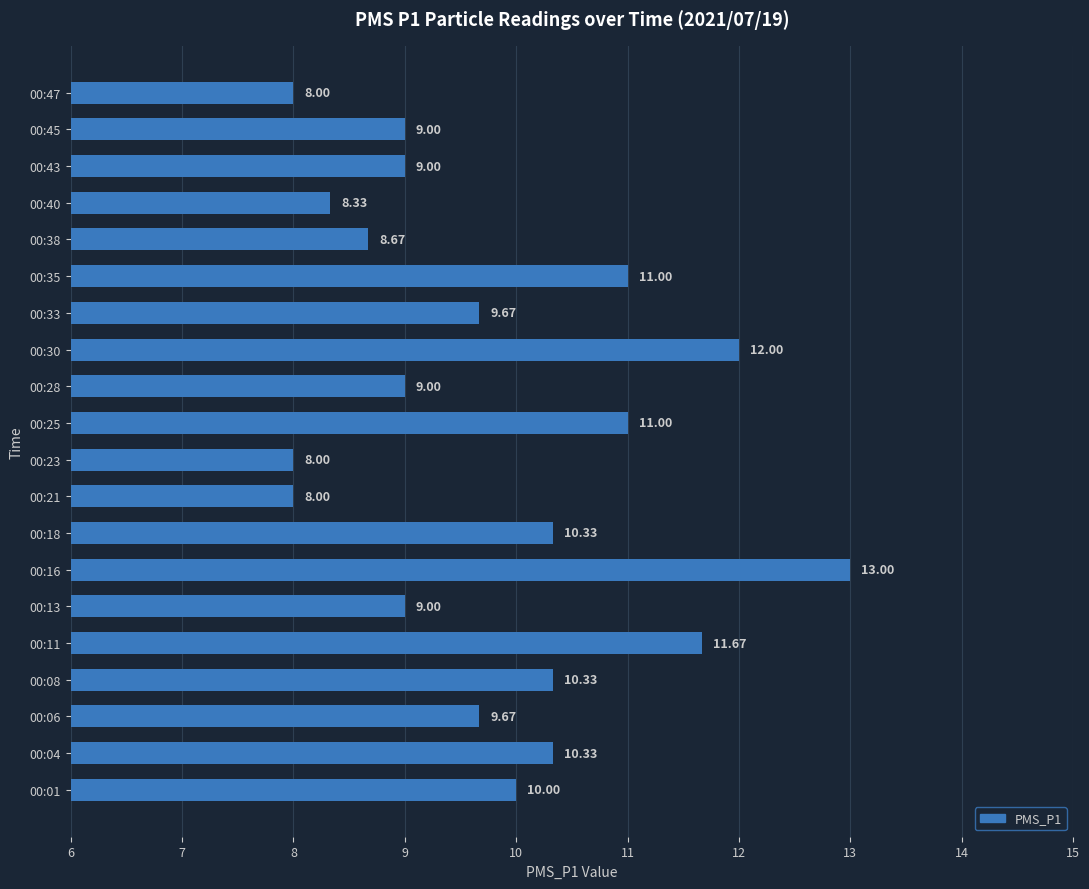

What is the difference between the maximum and minimum values?

5.0